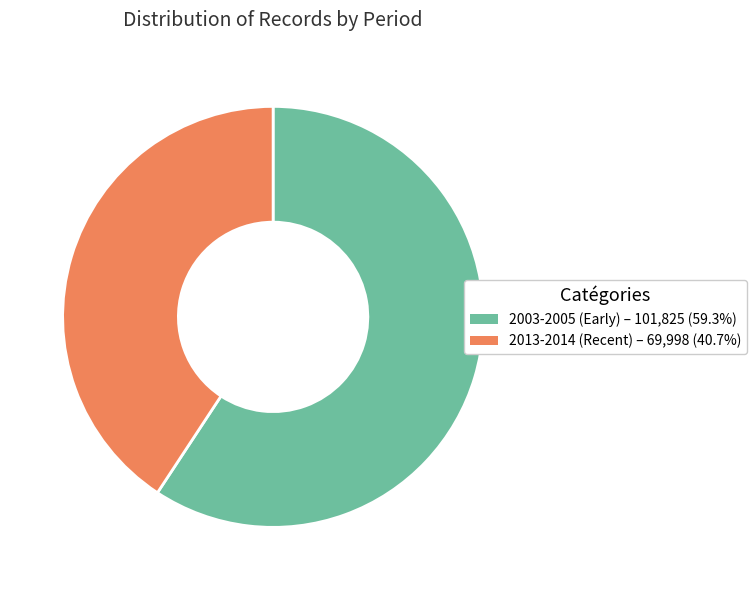

Is there a majority slice in this chart?

Yes